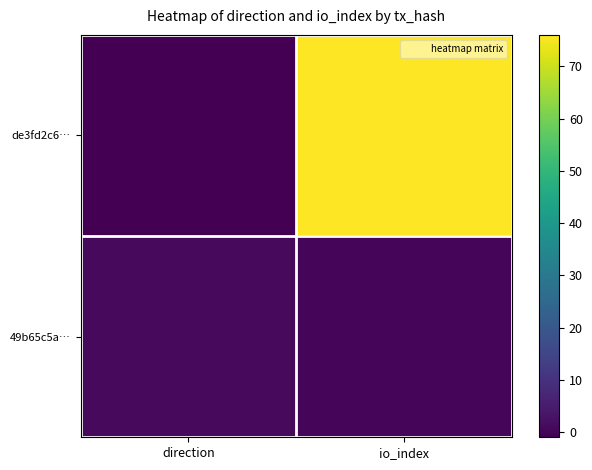

What is the greatest value displayed?

76